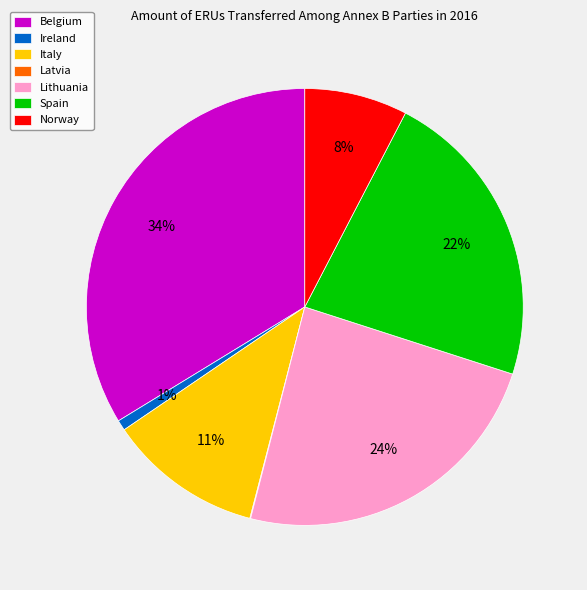

To the nearest percent, what portion does Ireland represent?

1%